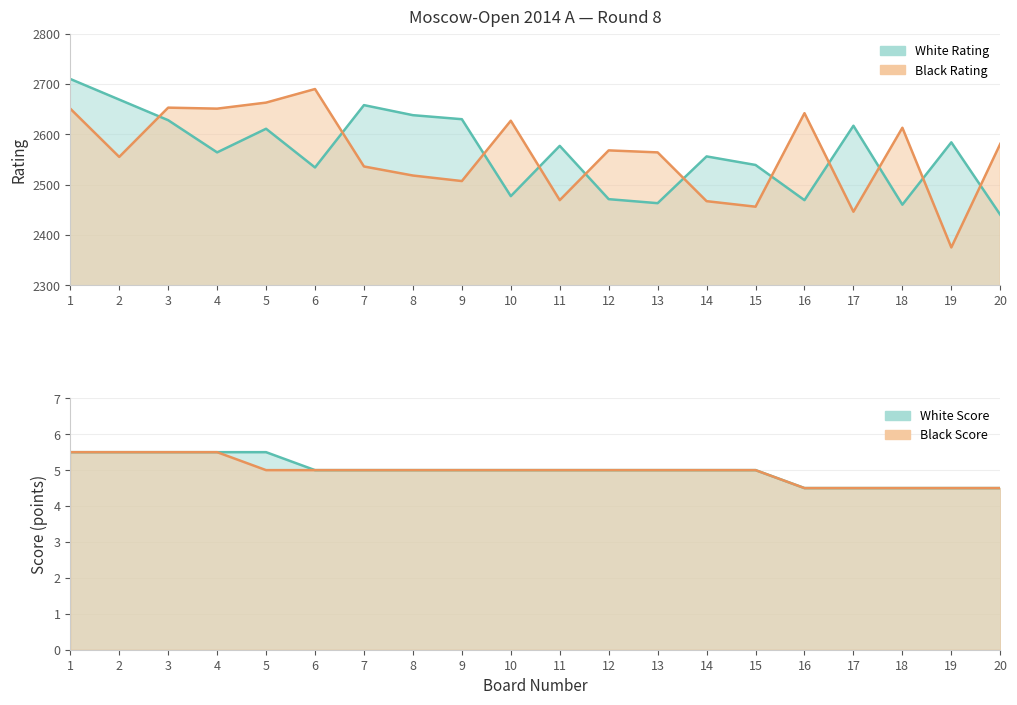

Which series has the largest total across all categories?

White Rating